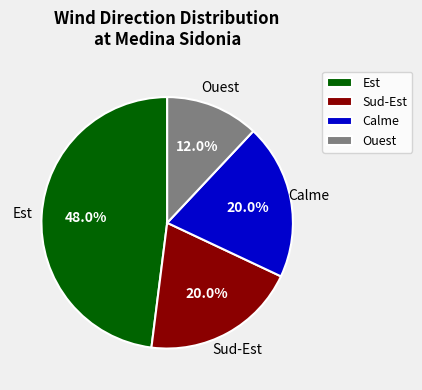

The Est slice represents 48% of the pie. True or false?

True